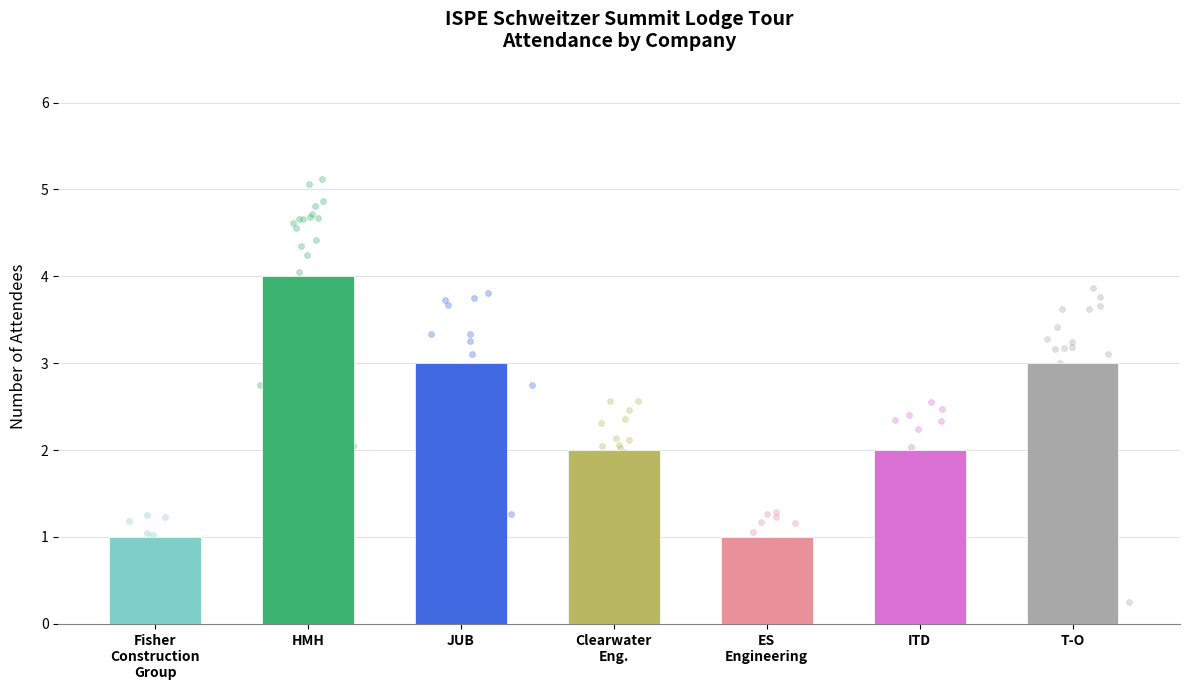

Between Fisher
Construction
Group and JUB, which is larger?

JUB